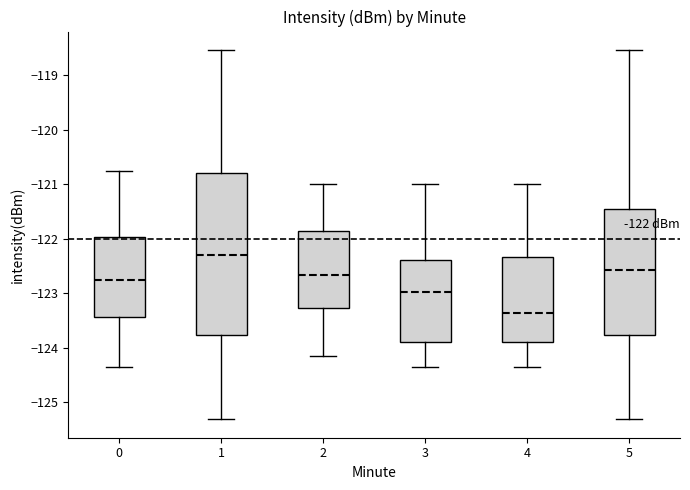

Which box's median line is the highest?

1